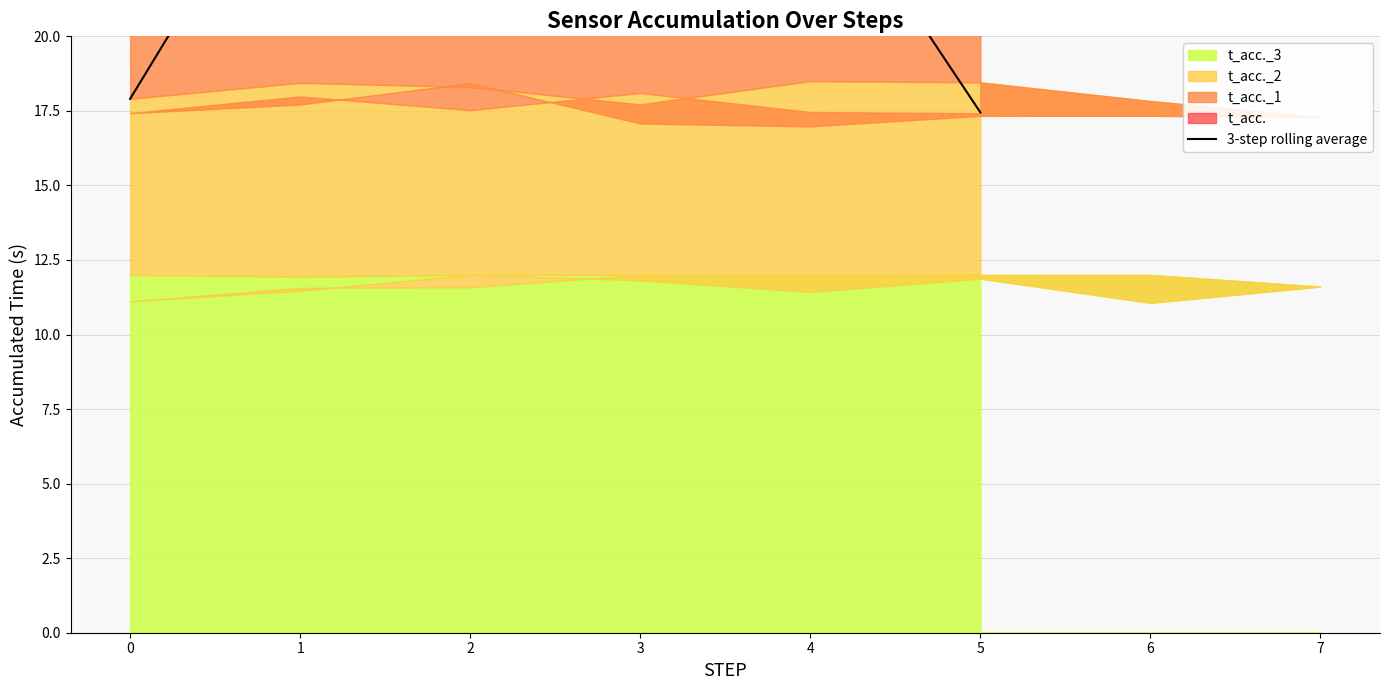

Reading right to left, extract all data points from this chart.

17.4	26.0	25.7	25.5	25.5	25.9	26.3	26.8	26.4	26.2	25.3	25.3	25.5	26.4	26.8	27.0	27.3	27.2	27.3	17.9